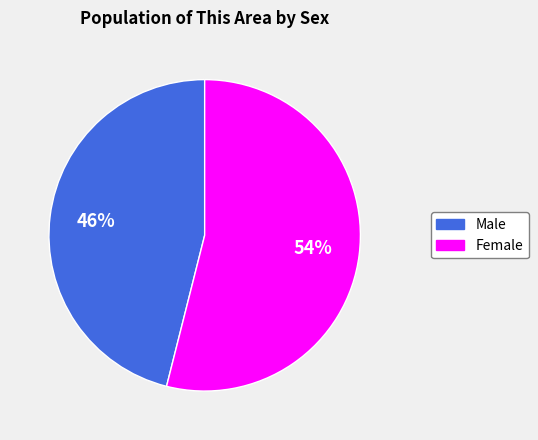

Is the sum of Female and Male greater than half?

Yes